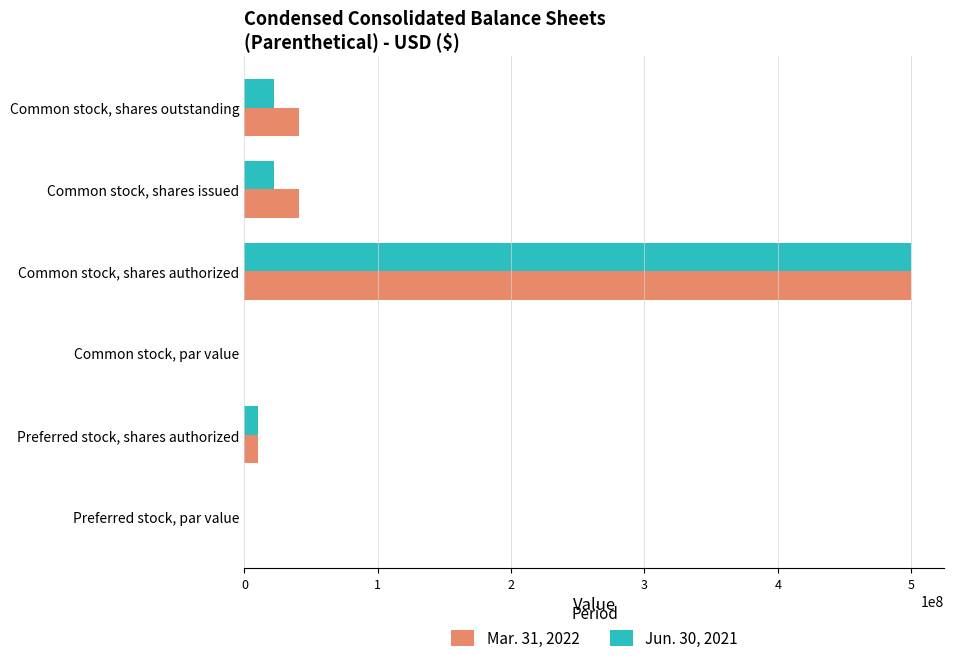

How many series are shown in this chart?

2